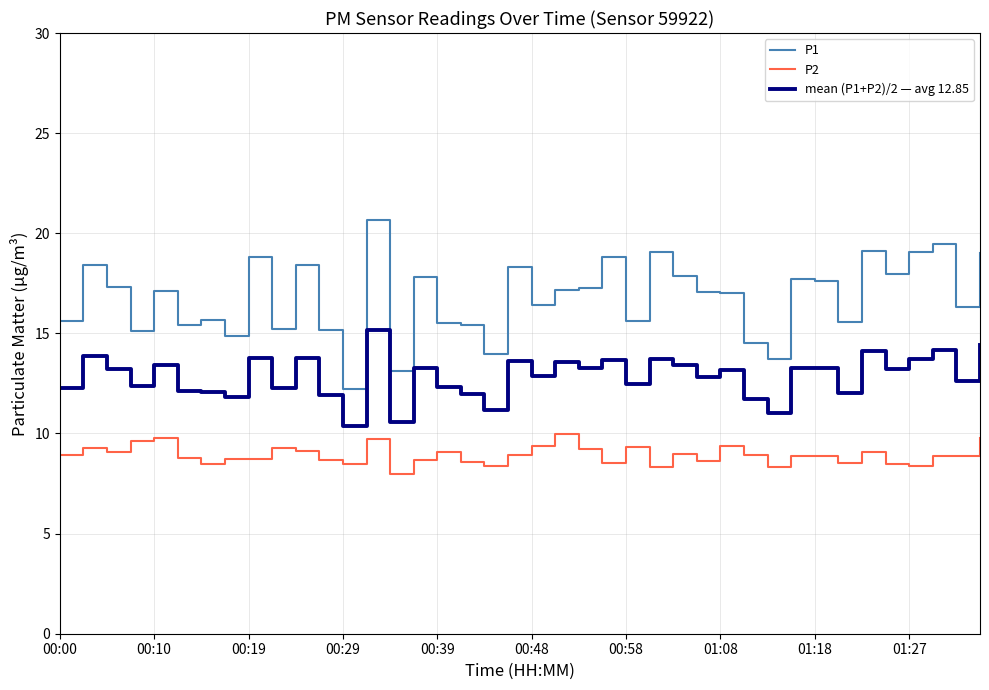

List the series in order of their peak value, lowest first.

P2, mean (P1+P2)/2 — avg 12.85, P1